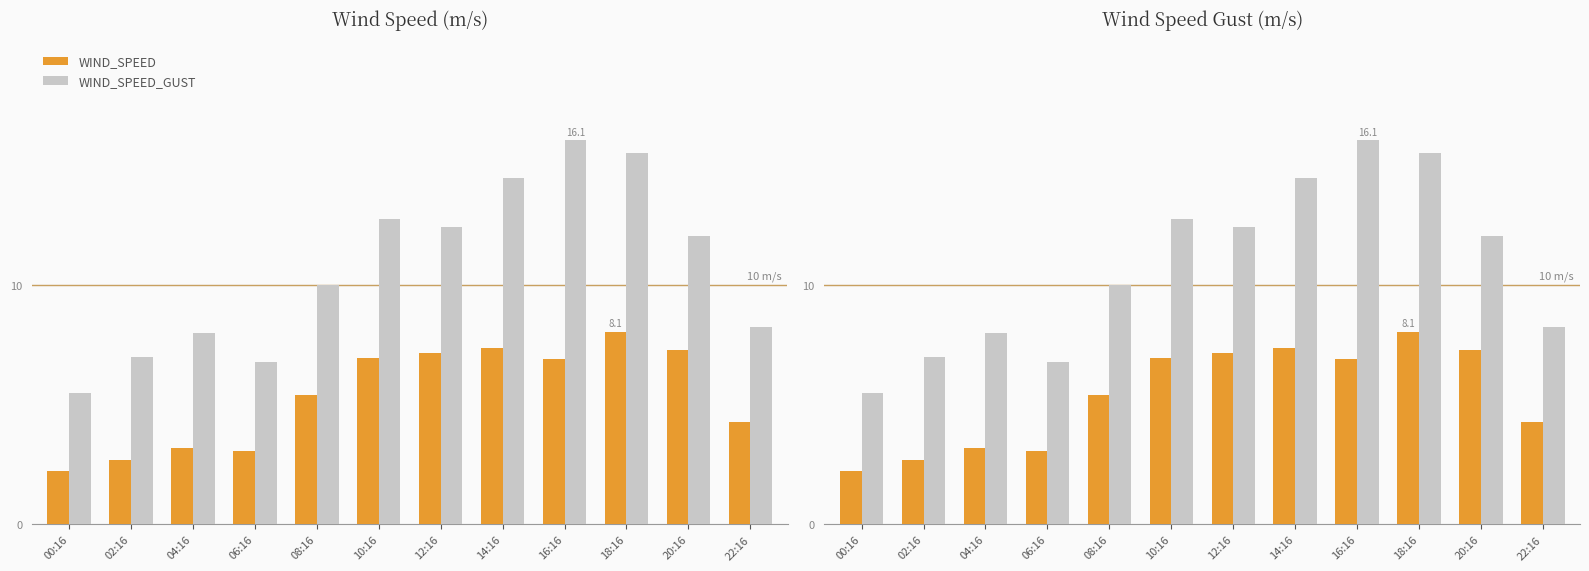

At which label does WIND_SPEED_GUST reach its peak?

16:16